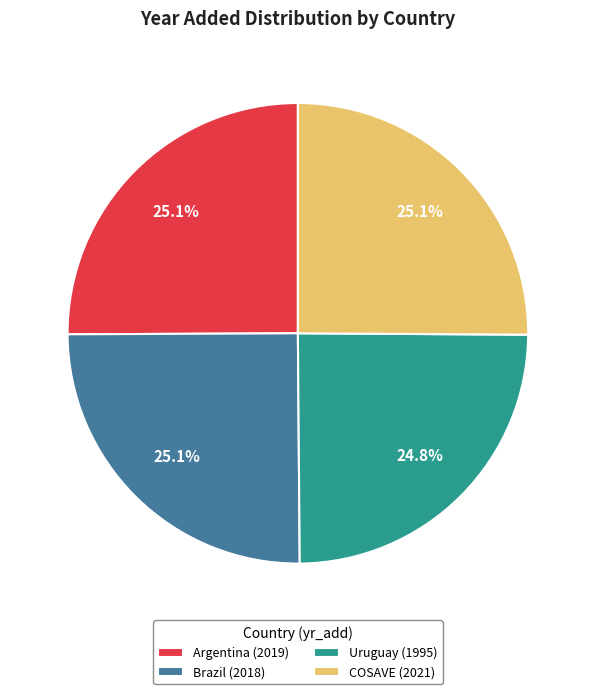

What is the total percentage of Brazil and Argentina?

50.1%